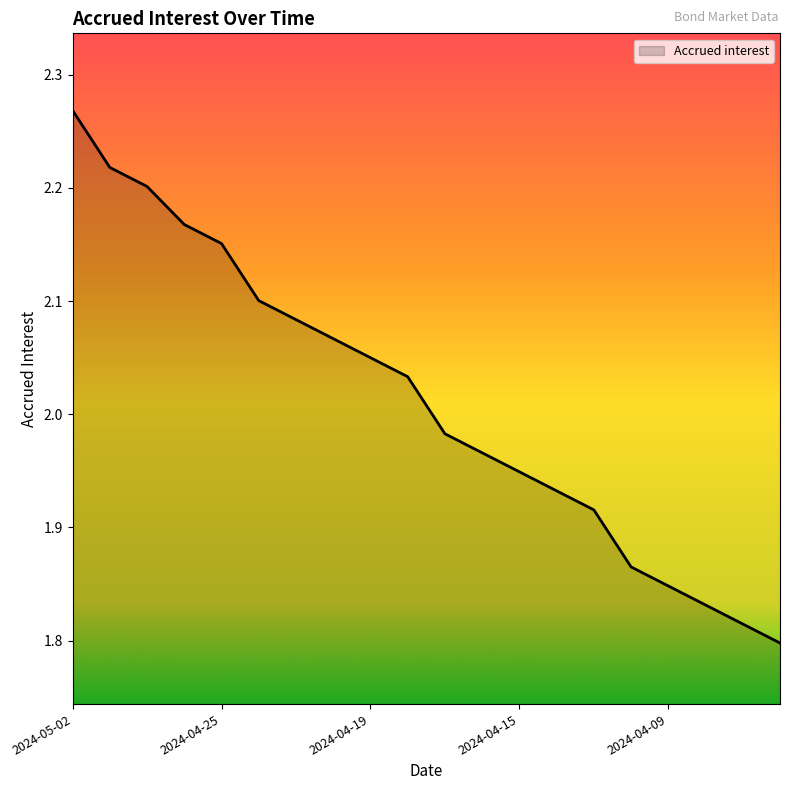

What is the difference between the maximum and minimum values?

0.5